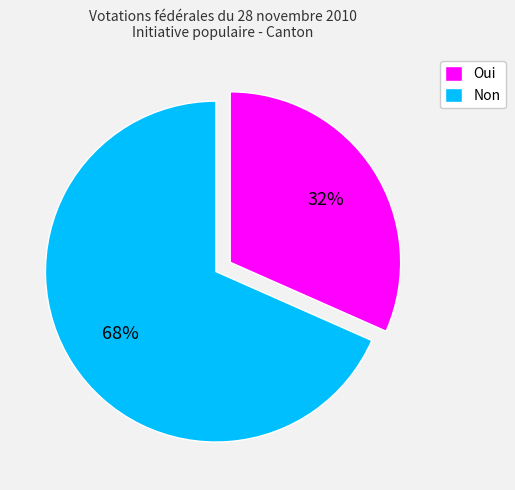

Which category has the smallest portion of the pie?

Oui